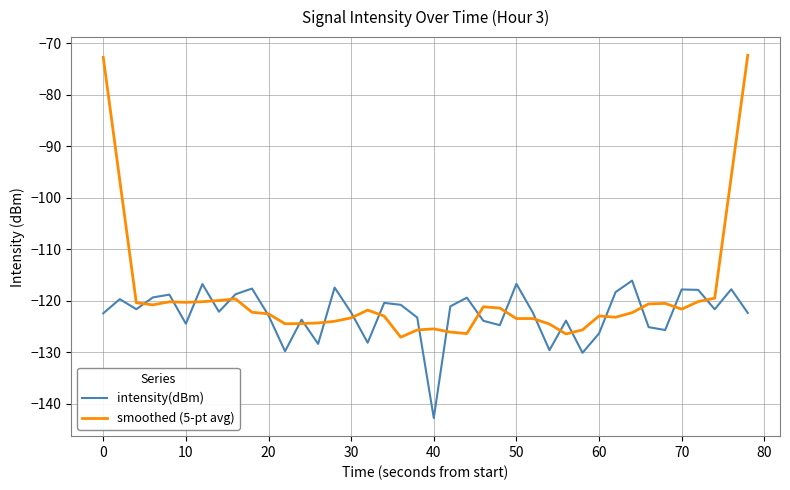

True or false: intensity(dBm) has more than 2 interior local peaks.

True